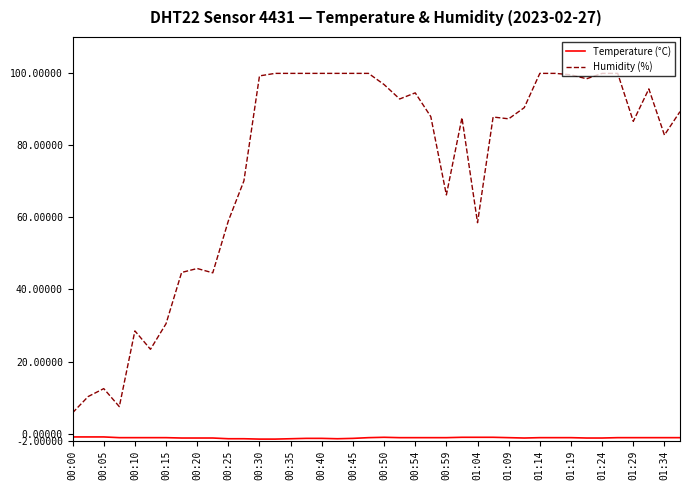

Which series has the largest range (max minus min)?

Humidity (%)